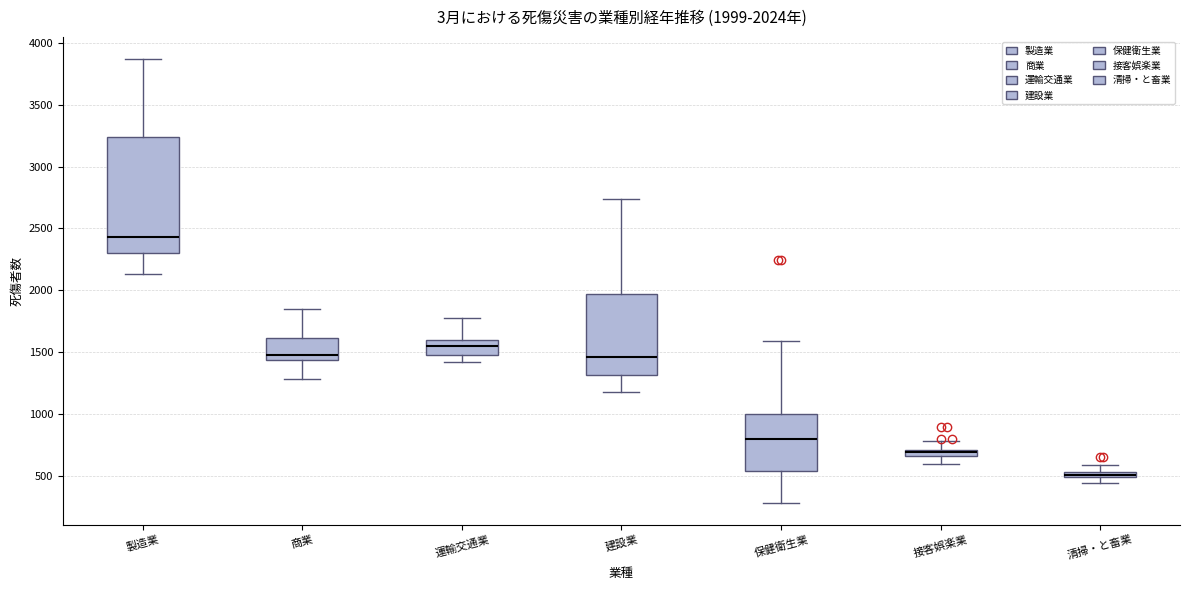

Which box has the lowest median line?

清掃・と畜業